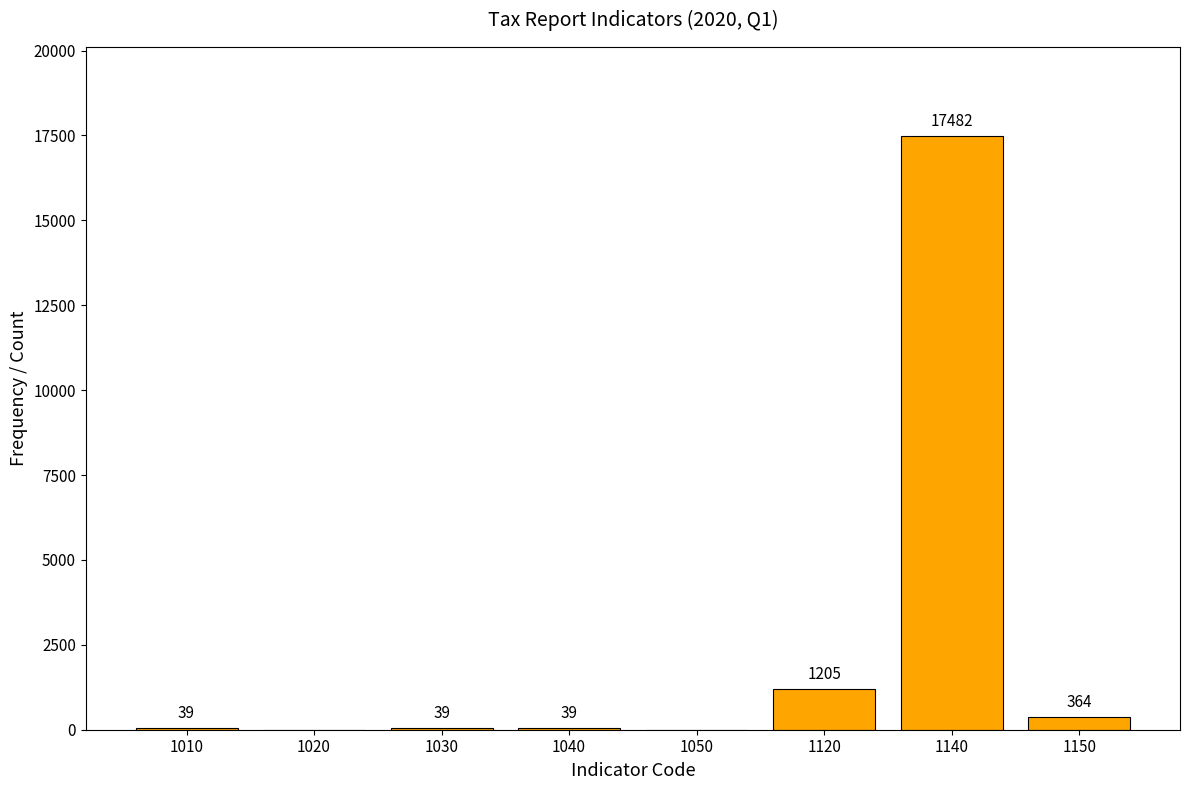

Reading left to right, transcribe all the data shown in this chart.

1010=39	1020=0	1030=39	1040=39	1050=0	1120=1205	1140=17482	1150=364